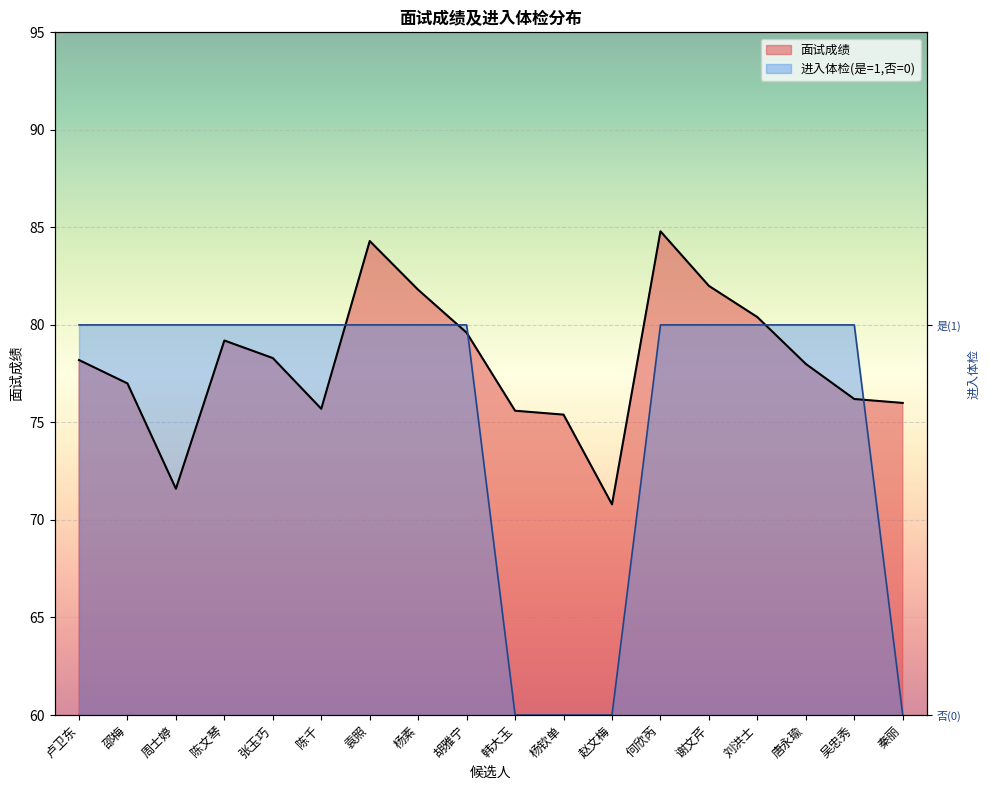

What is the spread (max minus min) of values at 秦丽?

16.0